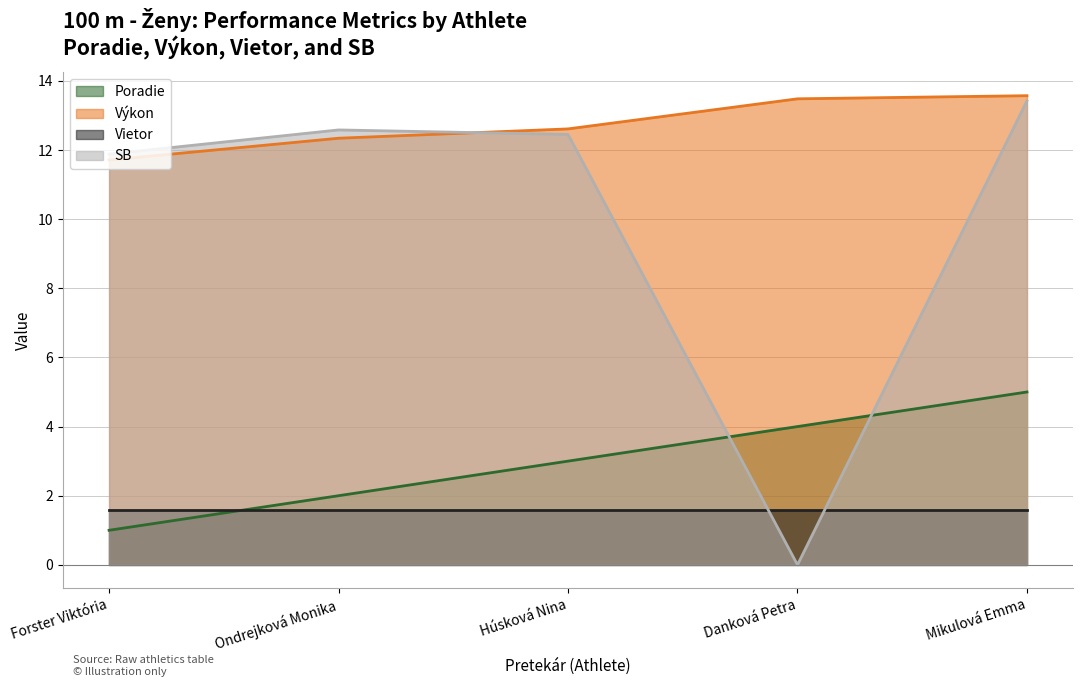

Count the Poradie values in the range 2 to 4.

3